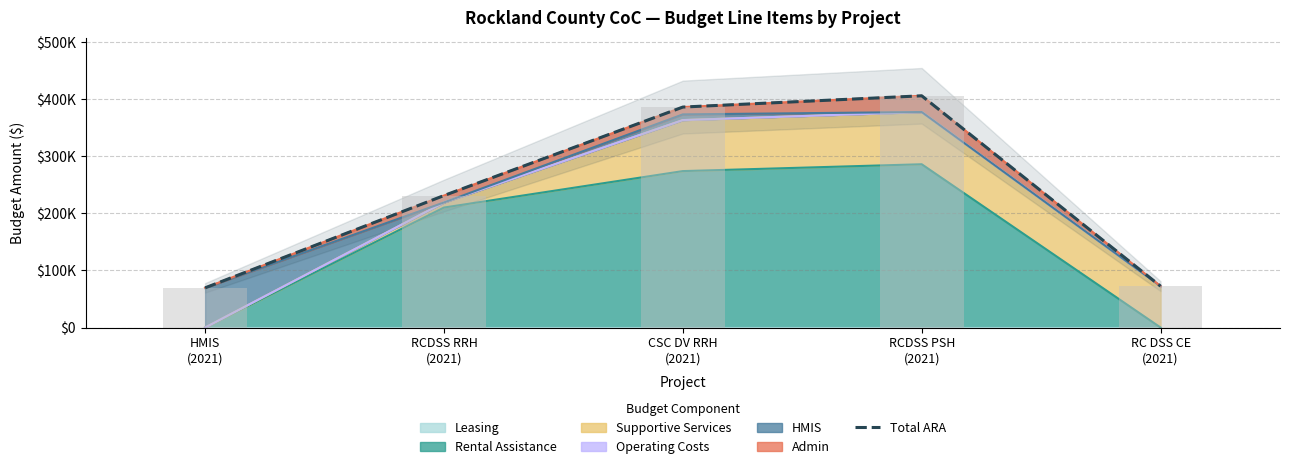

Reading left to right, transcribe all the data shown in this chart.

HMIS
(2021)=69543	RCDSS RRH
(2021)=231344	CSC DV RRH
(2021)=386424	RCDSS PSH
(2021)=406183	RC DSS CE
(2021)=72500